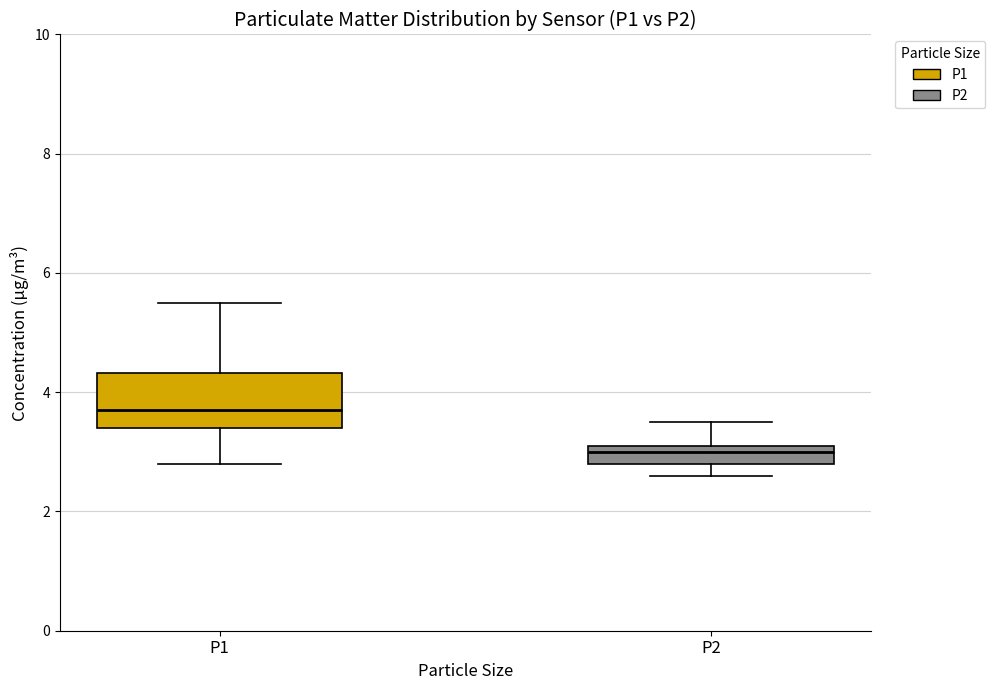

Which box is the tallest, from its lower edge to its upper edge?

P1